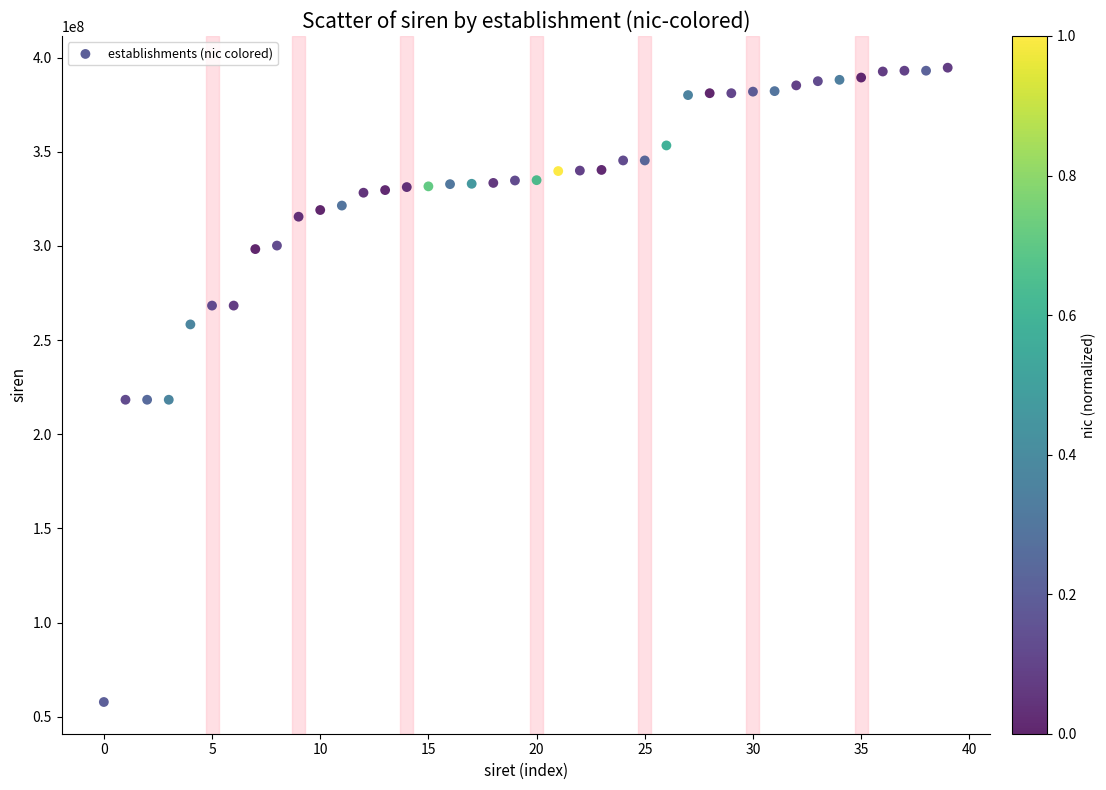

What is the range of Y values (max minus min)?

336815869